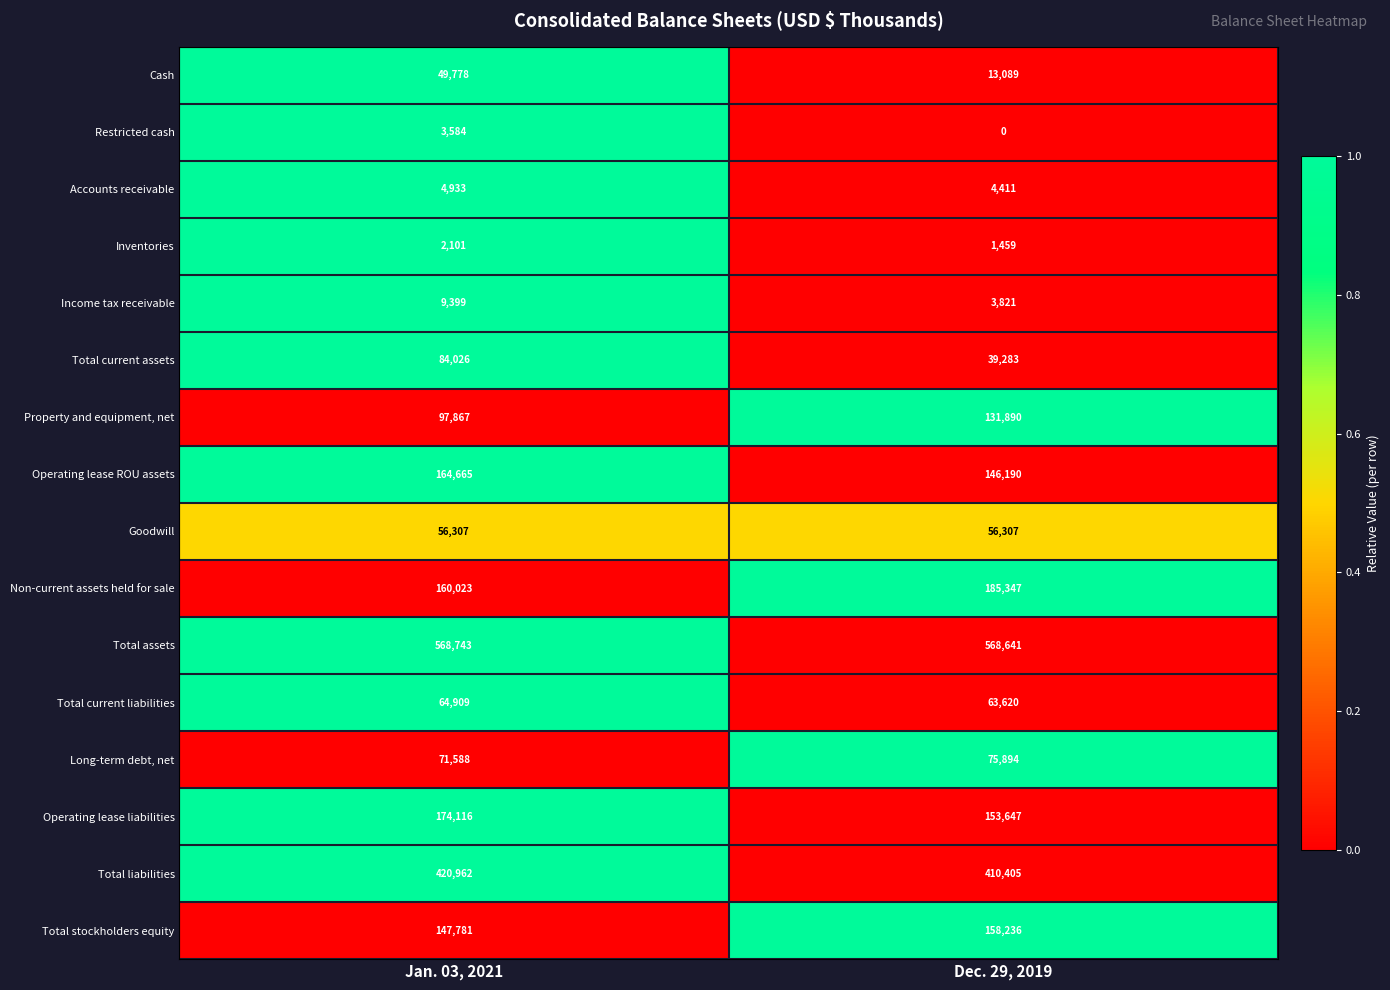

Which category has the lowest value across all series?

Dec. 29, 2019